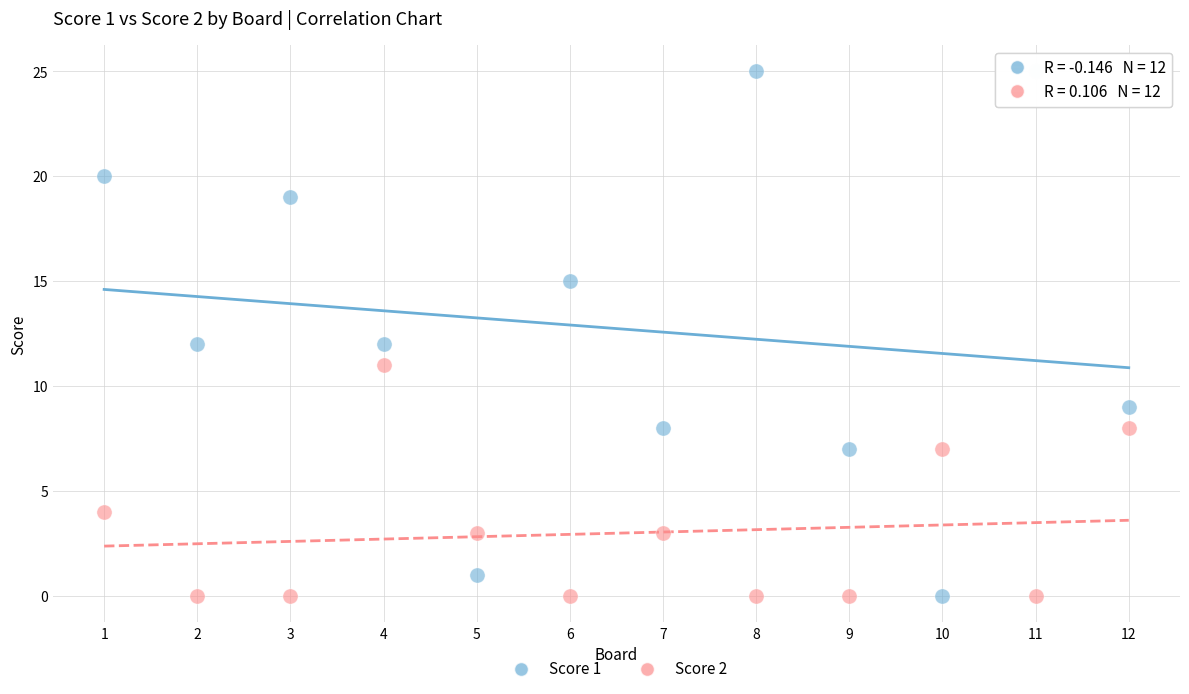

Which series has the largest Y range (max minus min)?

Score 1